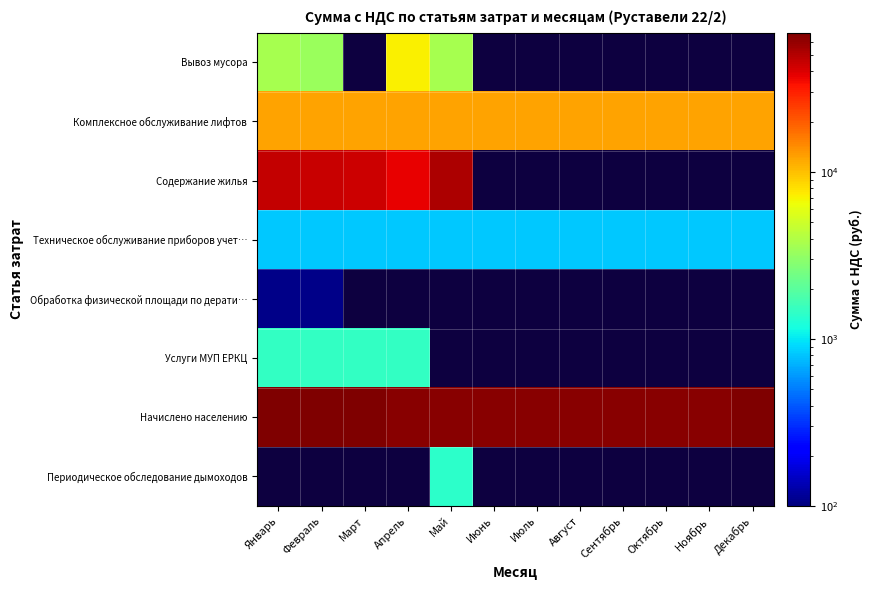

Rank the categories by Начислено населению value from lowest to highest.

Апрель, Май, Июнь, Июль, Август, Сентябрь, Октябрь, Ноябрь, Декабрь, Январь, Февраль, Март